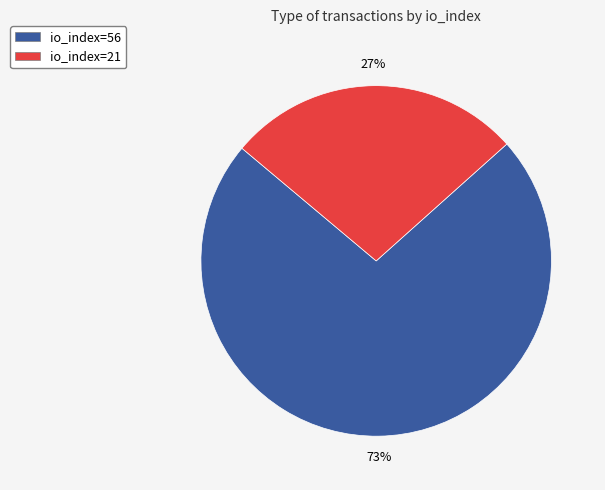

Rank the categories by value from highest to lowest.

io_index=56, io_index=21